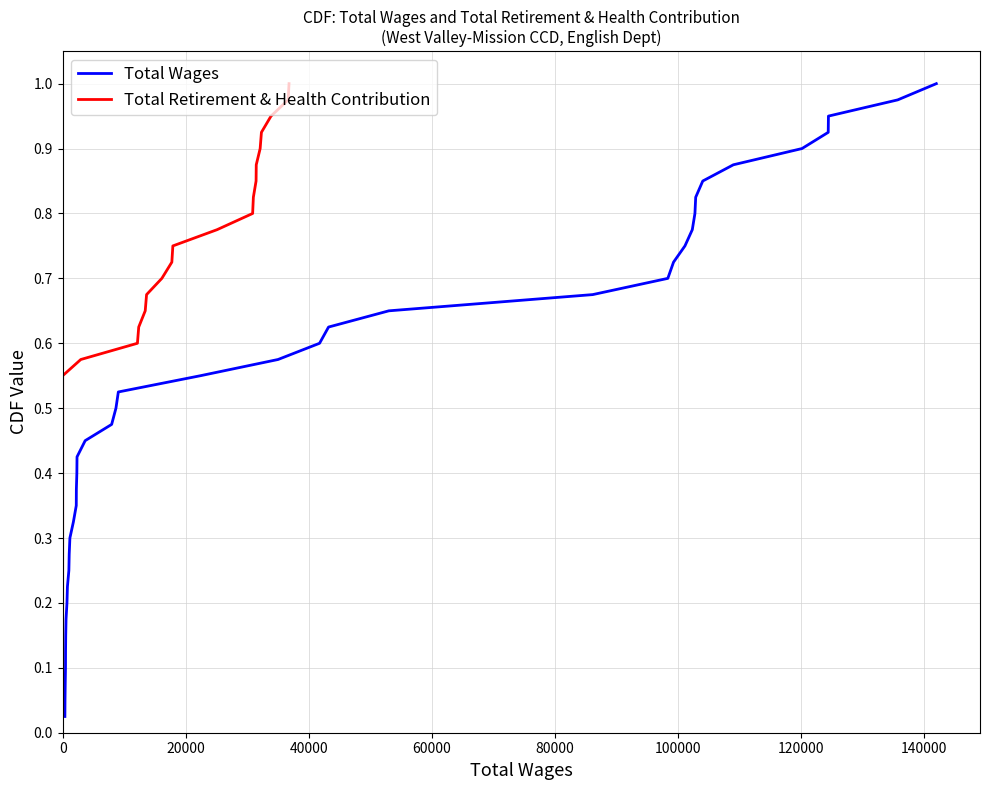

What is the greatest value displayed?

1.0